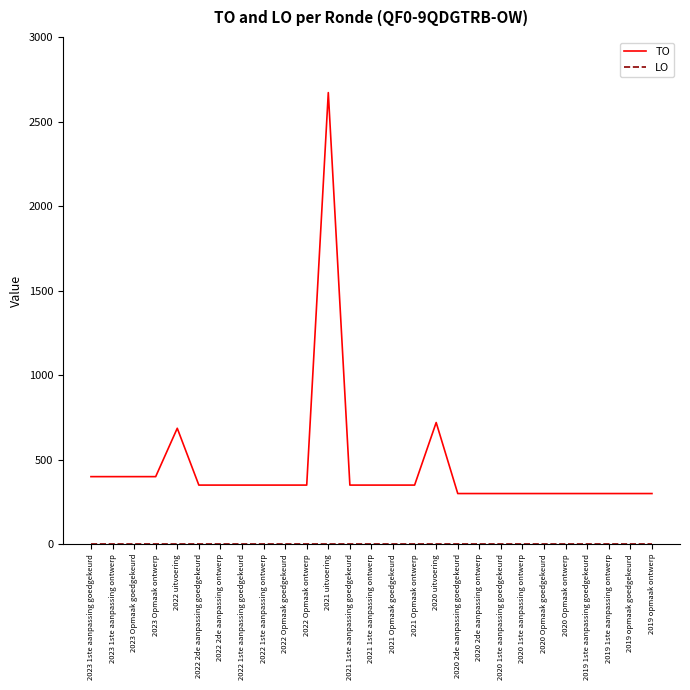

Which category has the highest value across all series?

2021 uitvoering